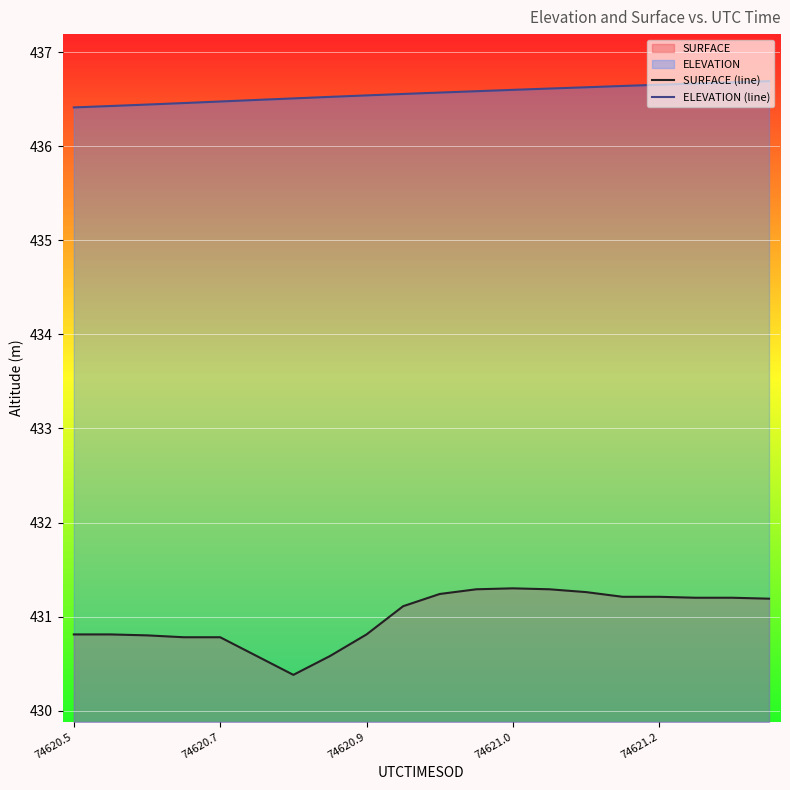

What is the difference between the maximum and minimum values in the ELEVATION (line) series?

0.3